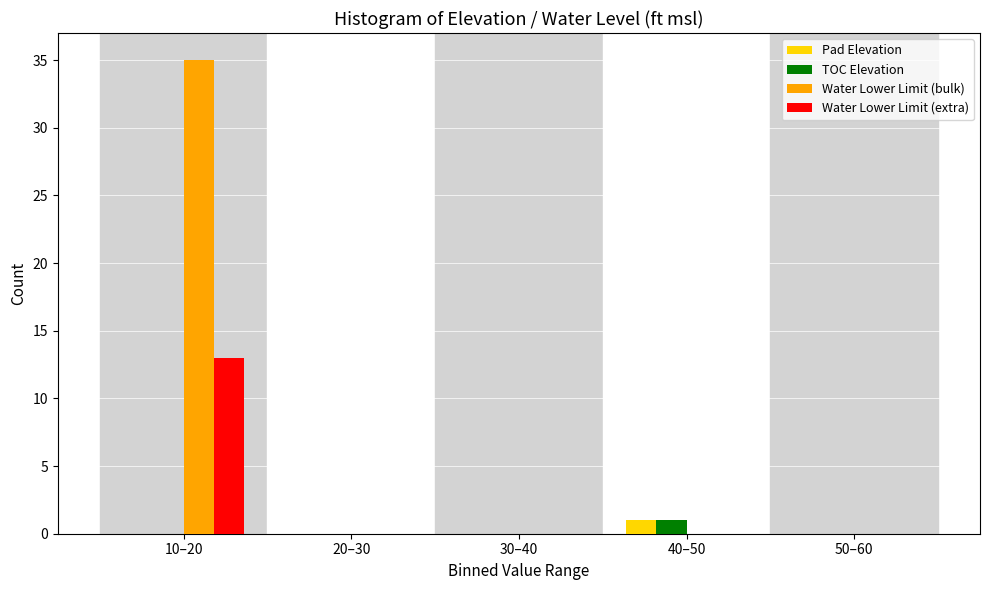

The Pad Elevation series shows 0 at 10–20. True or false?

True